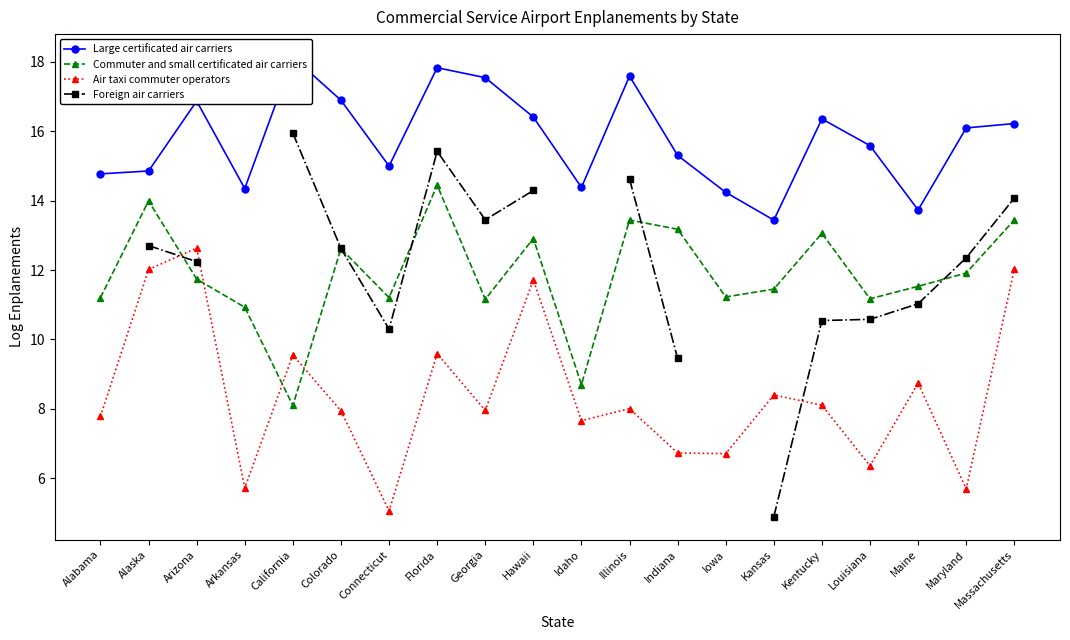

Is it true that Large certificated air carriers equals 15.3 at Indiana?

True